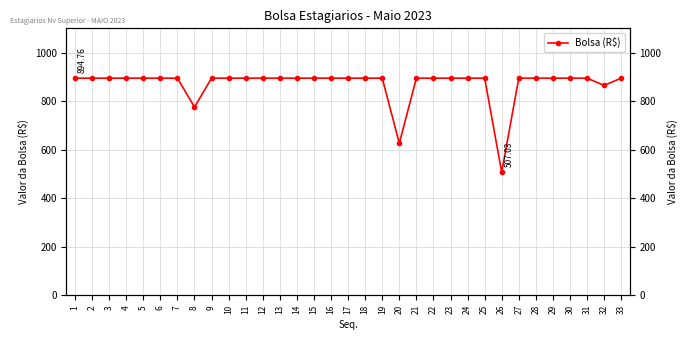

What is the difference between the second highest and second lowest values?

268.4